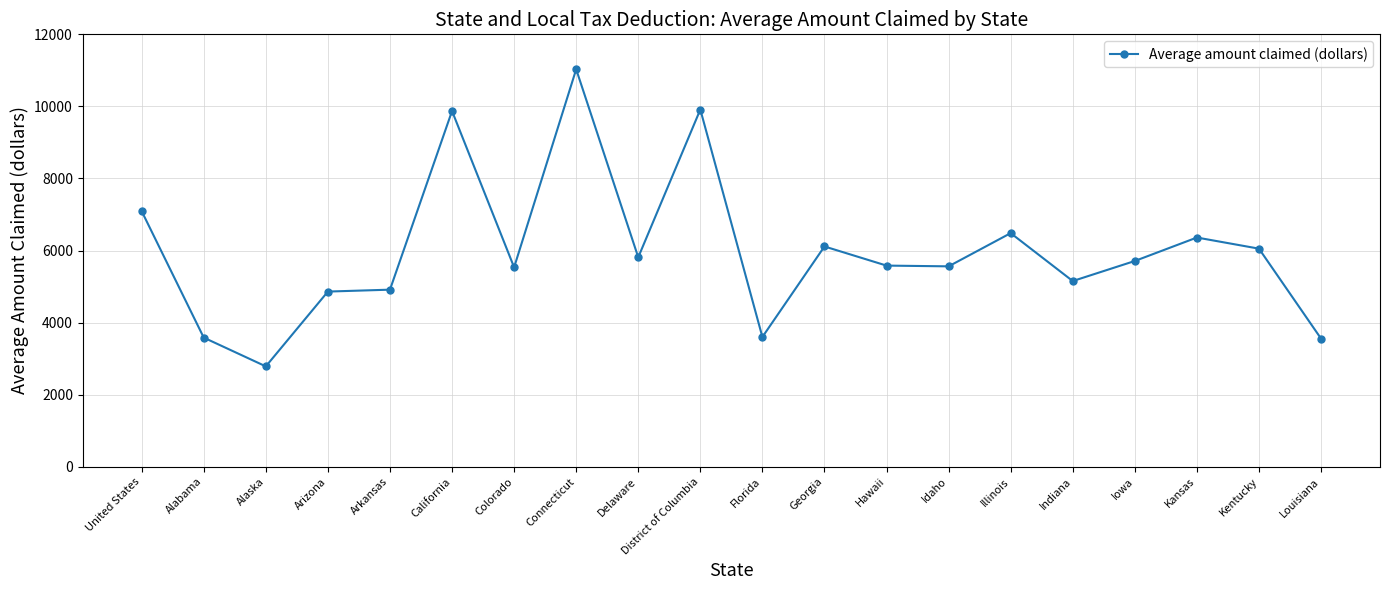

At which category does the chart reach its minimum across all series?

Alaska